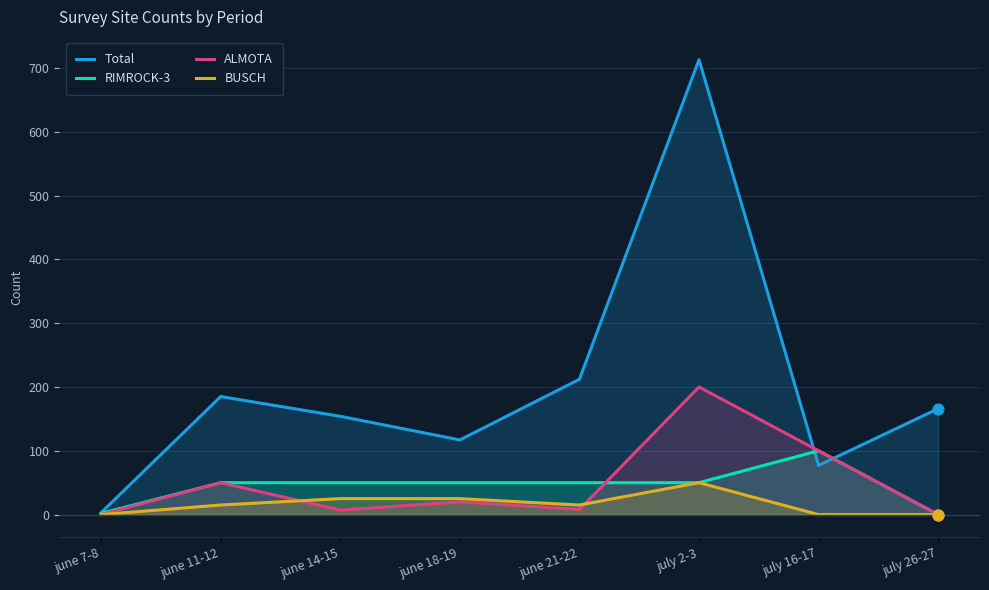

What are all the series names shown in the legend?

Total, RIMROCK-3, ALMOTA, BUSCH